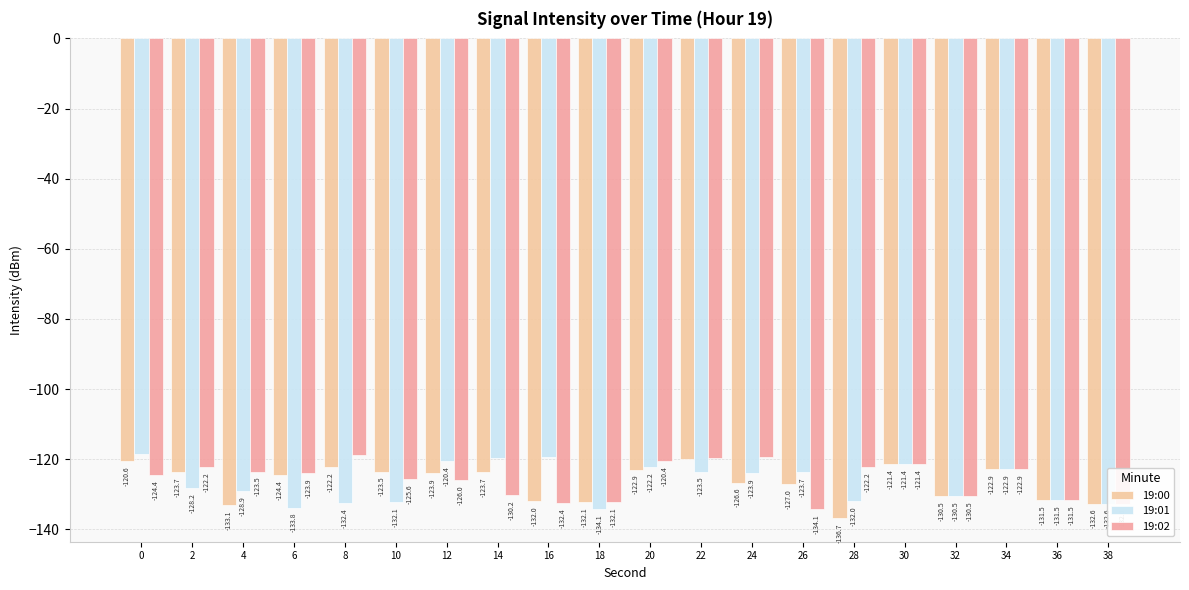

List the series in order of their peak value, highest first.

19:01, 19:02, 19:00